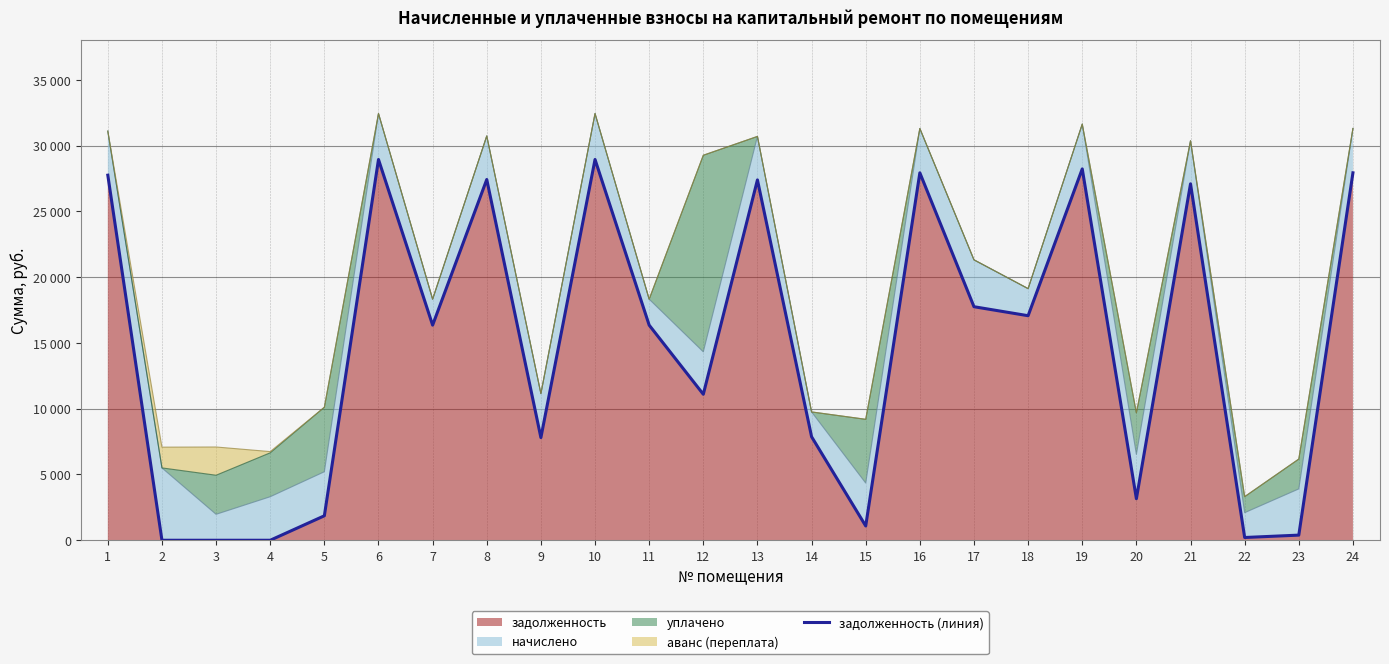

Which category has the lowest value across all series?

2